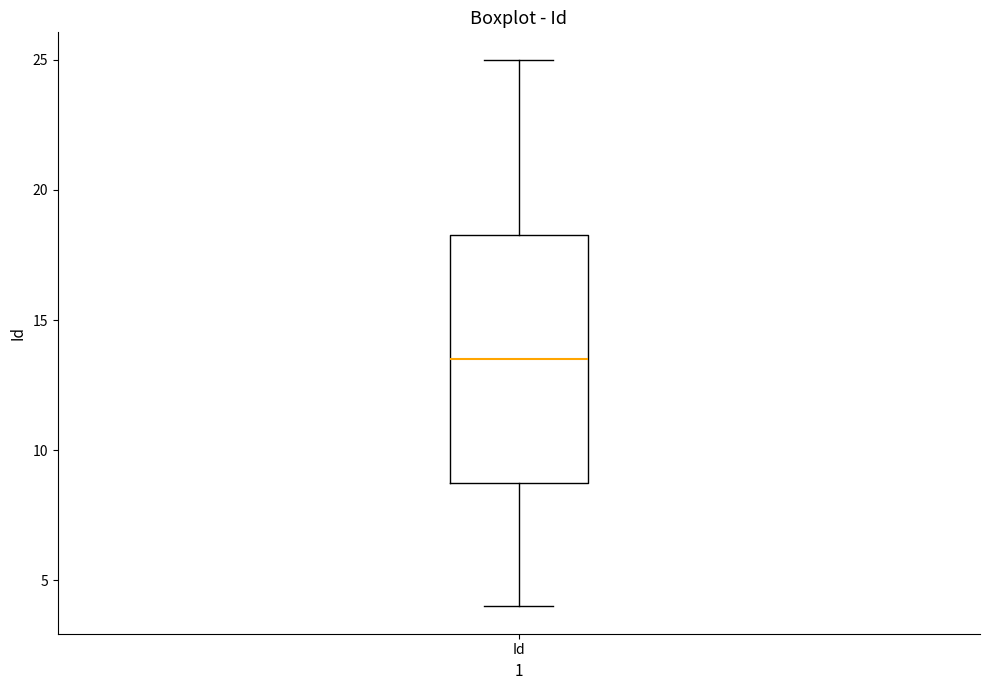

Transcribe this box plot: give where the median line is, the range the box spans, and where the two whiskers end, as read against the y-axis. The values are not printed on the chart, so give them approximately, as read against the axis.

median 13.5, box 9.0 to 18.5, whiskers 4.0 to 25.0